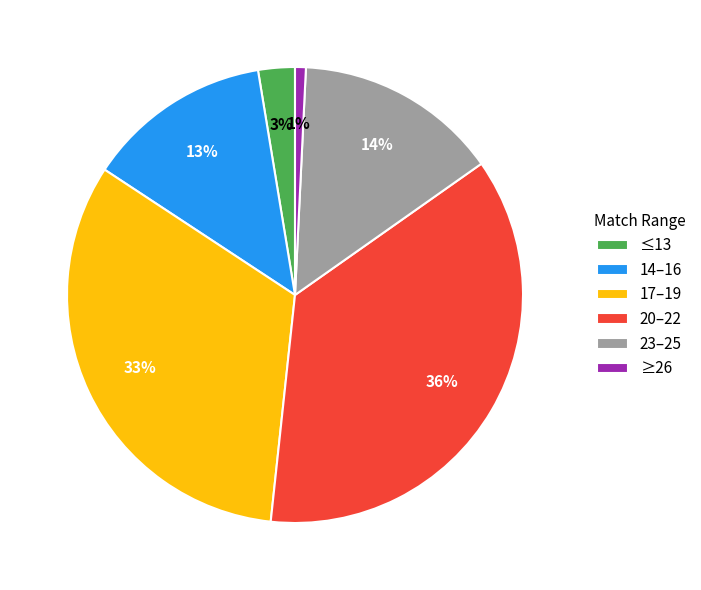

Which slice is the smallest?

≥26